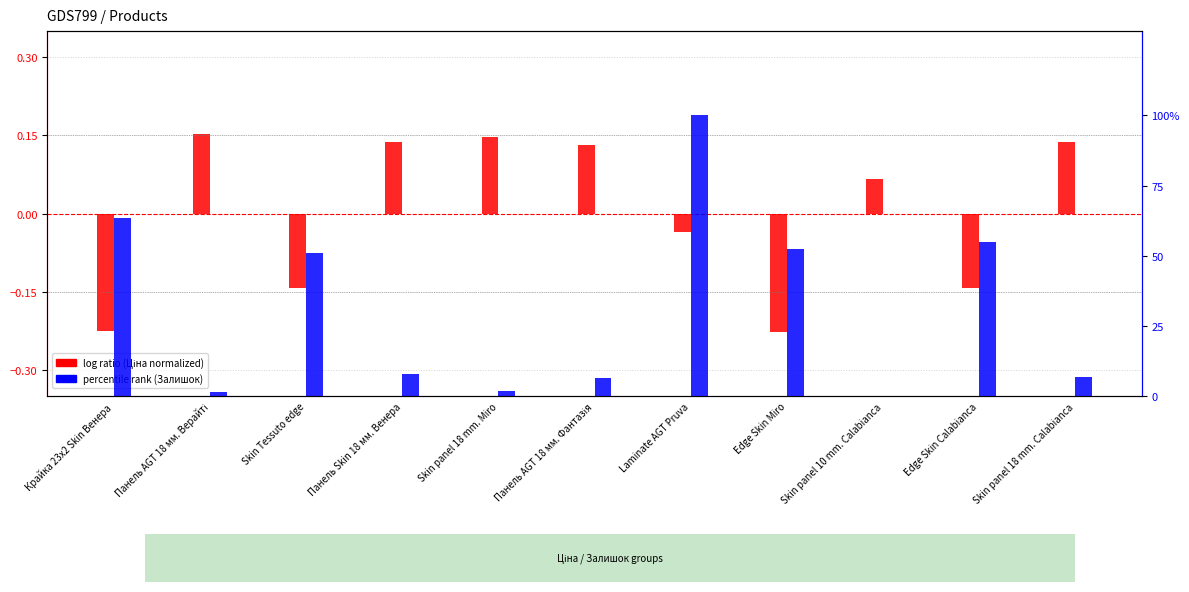

Rank the series by their maximum value, from highest to lowest.

percentile rank within the sample, log ratio